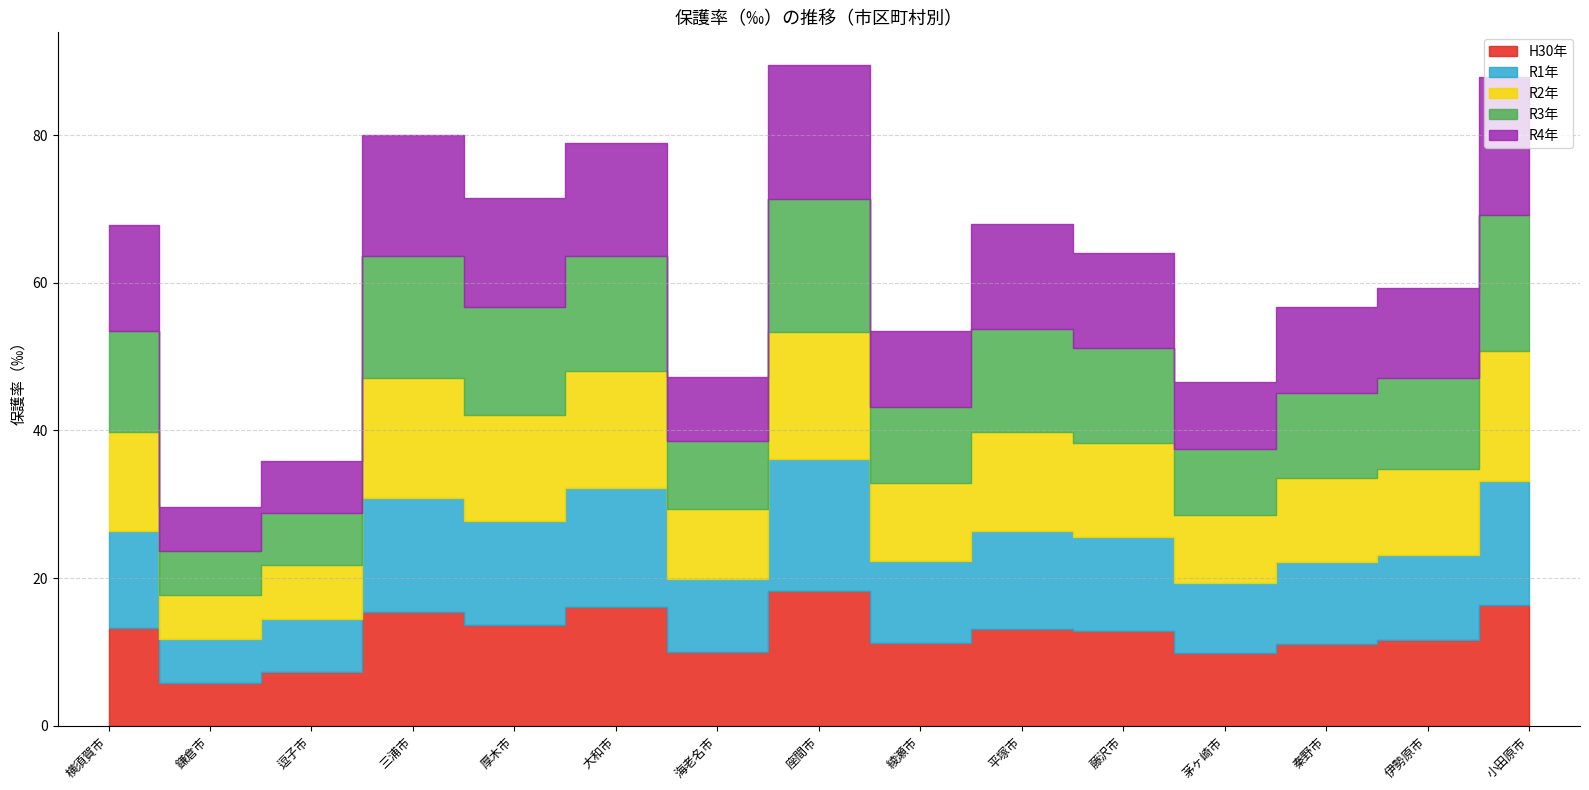

Reading left to right, what are all the values shown in this chart?

H30年: 13.2	5.7	7.3	15.3	13.7	16.1	10.0	18.3	11.2	13.2	12.8	9.8	11.1	11.6	16.3
R1年: 13.2	6.1	7.3	15.5	14.1	16.1	9.9	17.8	11.1	13.2	12.7	9.5	11.1	11.5	16.8
R2年: 13.4	5.9	7.2	16.3	14.4	15.9	9.5	17.3	10.5	13.4	12.8	9.2	11.3	11.7	17.7
R3年: 13.7	5.9	7.1	16.5	14.6	15.7	9.1	17.9	10.3	13.9	12.8	9.0	11.5	12.3	18.4
R4年: 14.3	6.0	7.0	16.3	14.8	15.2	8.7	18.1	10.3	14.2	12.9	9.0	11.8	12.2	18.7